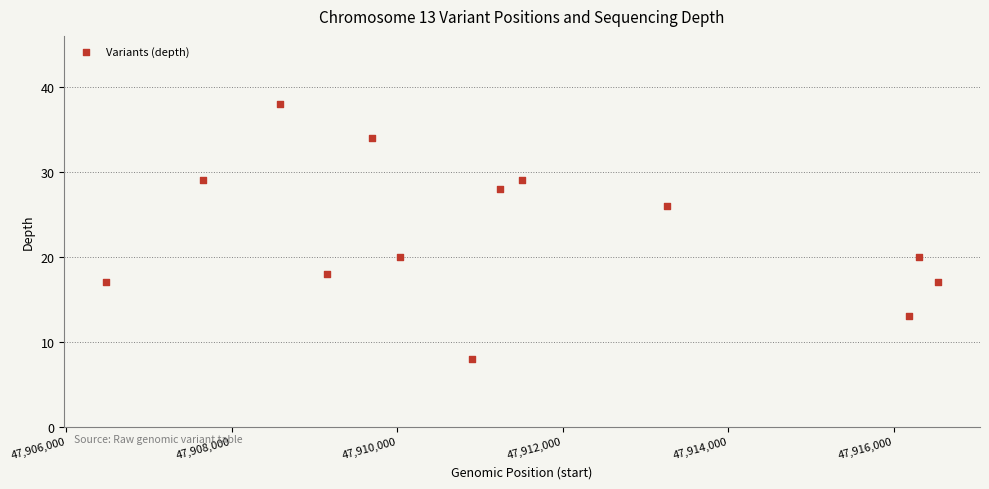

What is the range of X values (max minus min)?

10057